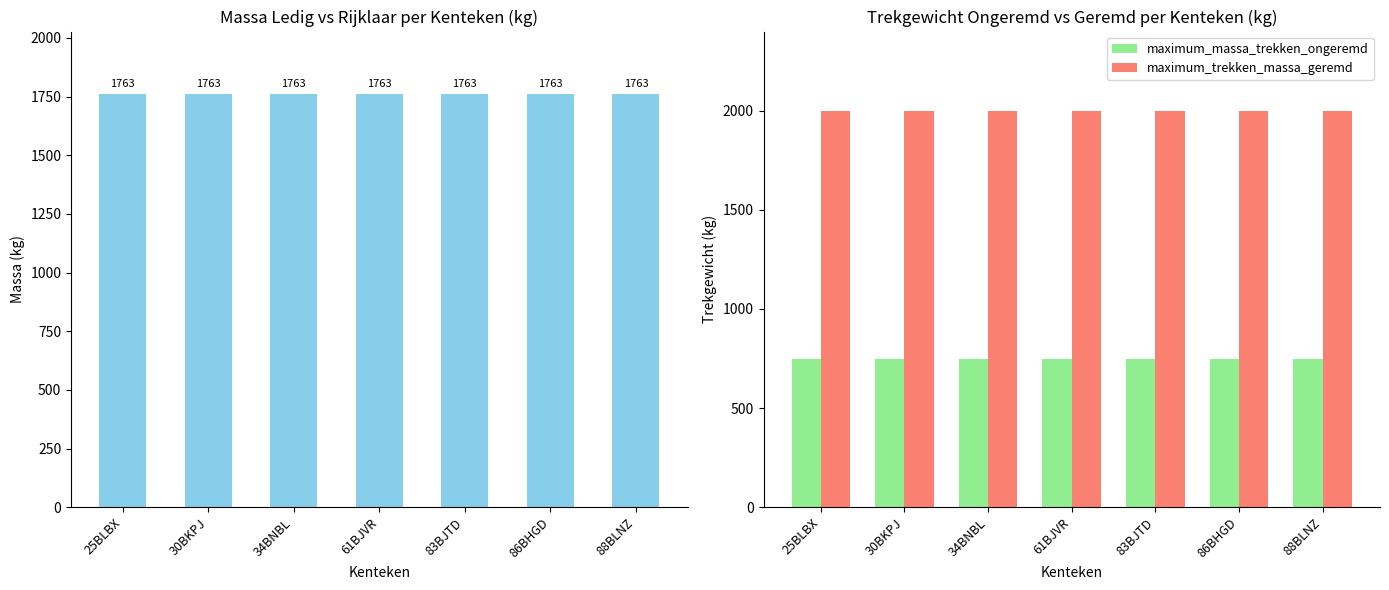

What is the sum of the massa_ledig_voertuig values at 30BKPJ and 25BLBX?

3526